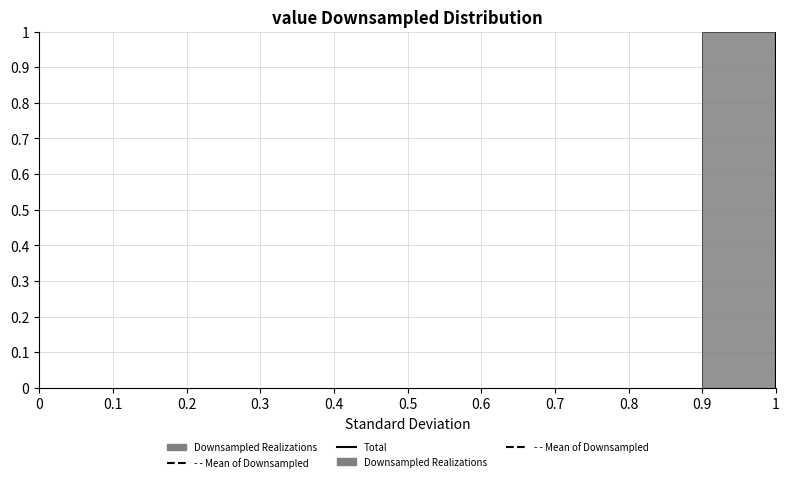

How tall is the bar that spans 0.9 to 1 on the x-axis? The values are not printed on the chart, so give them approximately, as read against the axis.

1